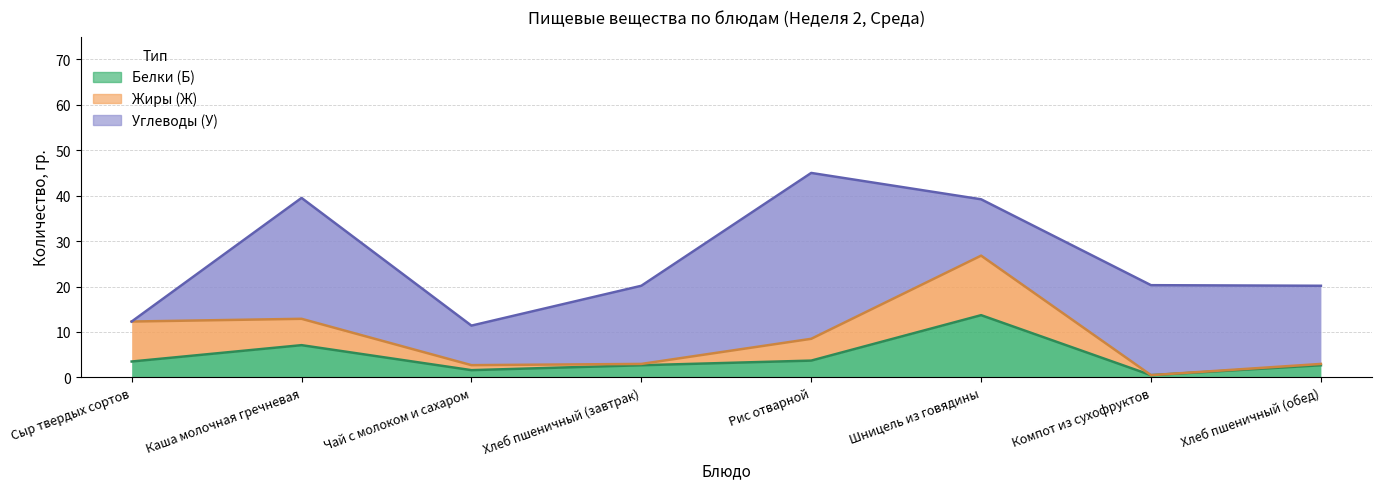

Where is the first local maximum for Углеводы (У)?

Каша молочная гречневая